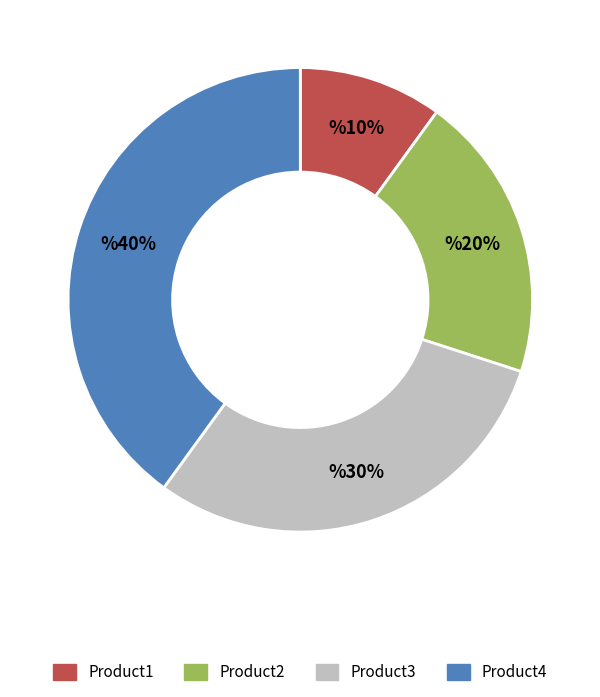

Which category has the smallest portion of the pie?

Product1